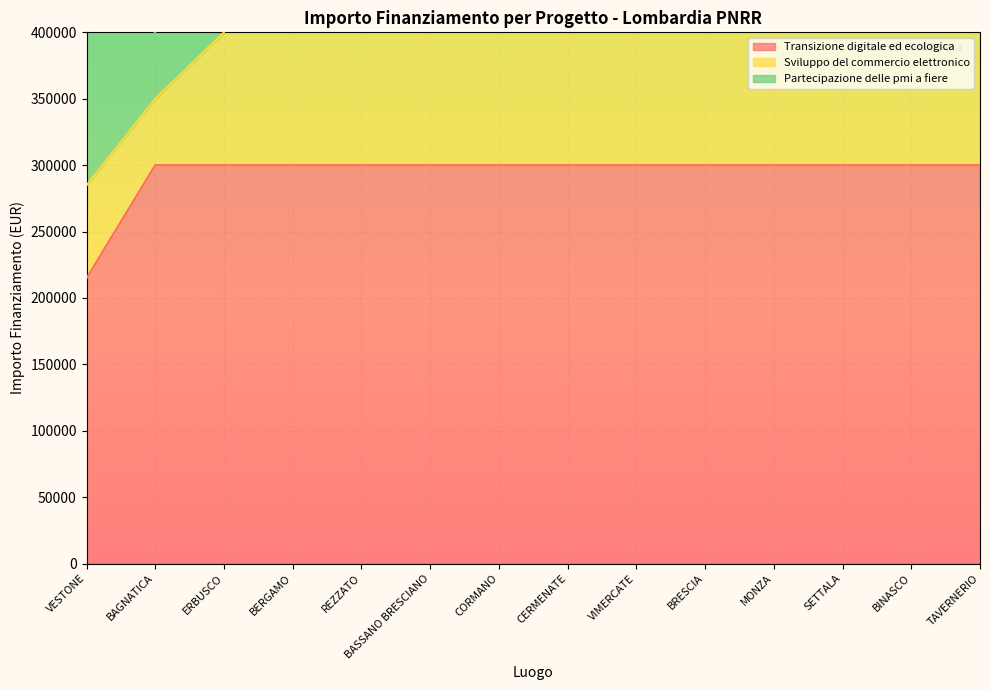

The value of Transizione digitale ed ecologica at BERGAMO is 300000. True or false?

True